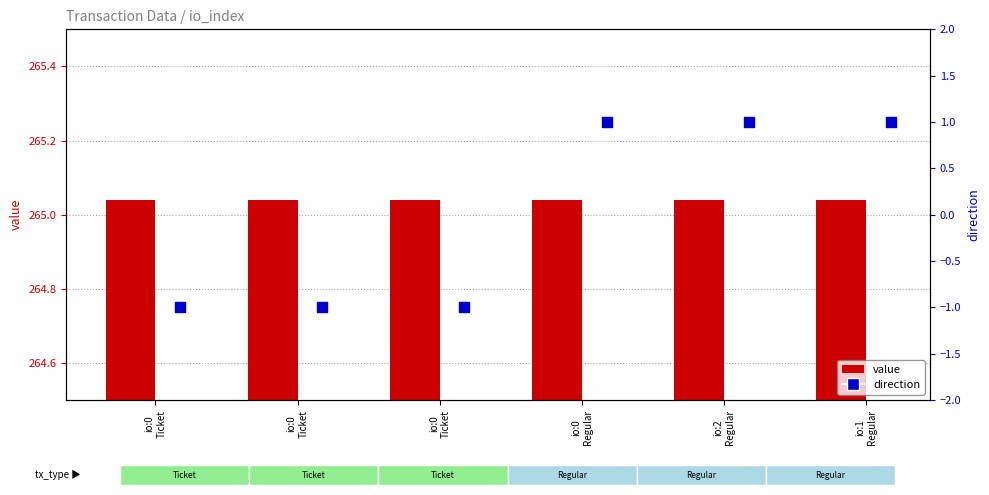

At how many categories does at least one series exceed 143?

6